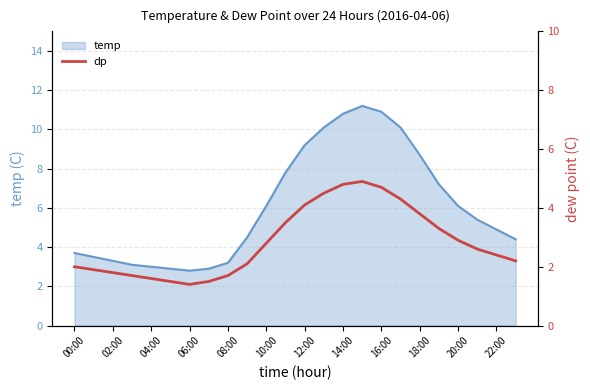

The temp series shows 3.5 at 10:00. True or false?

False